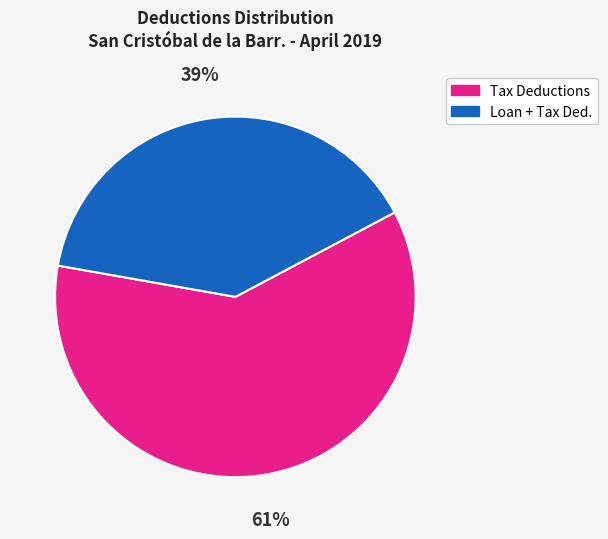

Does any single category account for the majority?

Yes